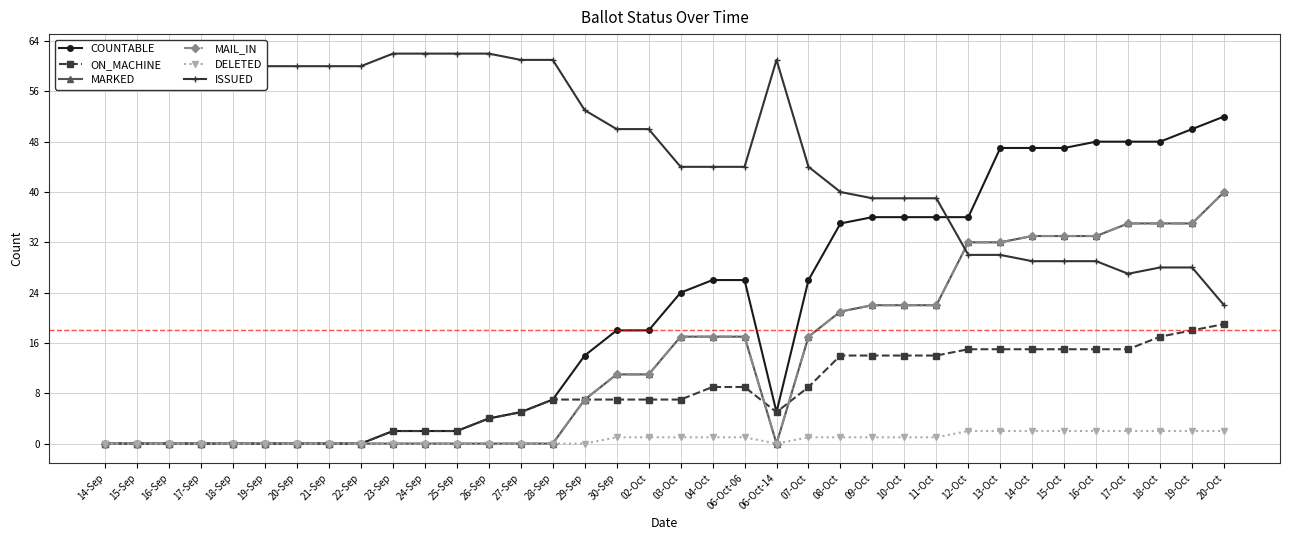

Rank the categories by ON_MACHINE value from highest to lowest.

20-Oct, 19-Oct, 18-Oct, 12-Oct, 13-Oct, 14-Oct, 15-Oct, 16-Oct, 17-Oct, 08-Oct, 09-Oct, 10-Oct, 11-Oct, 04-Oct, 06-Oct-06, 07-Oct, 28-Sep, 29-Sep, 30-Sep, 02-Oct, 03-Oct, 27-Sep, 06-Oct-14, 26-Sep, 23-Sep, 24-Sep, 25-Sep, 14-Sep, 15-Sep, 16-Sep, 17-Sep, 18-Sep, 19-Sep, 20-Sep, 21-Sep, 22-Sep